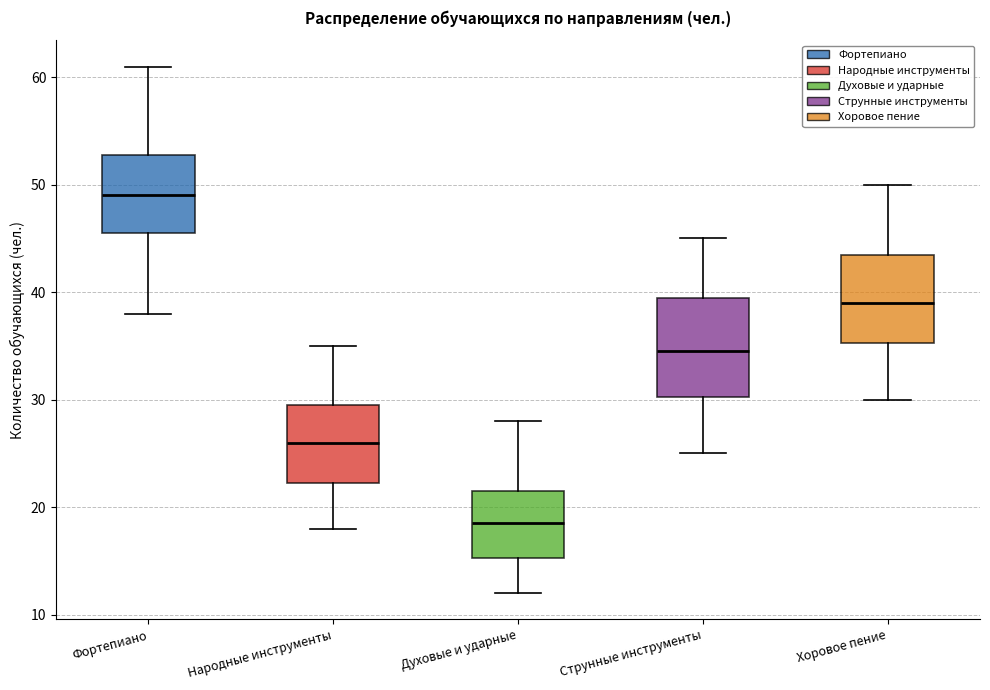

Which box is the tallest, from its lower edge to its upper edge?

Струнные инструменты